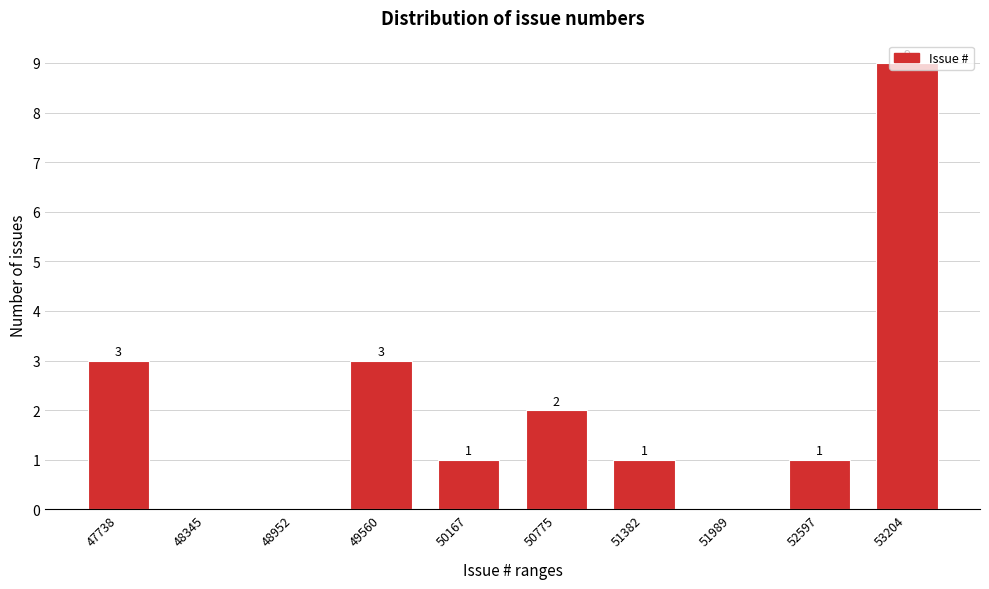

What is the sum of all values?

20